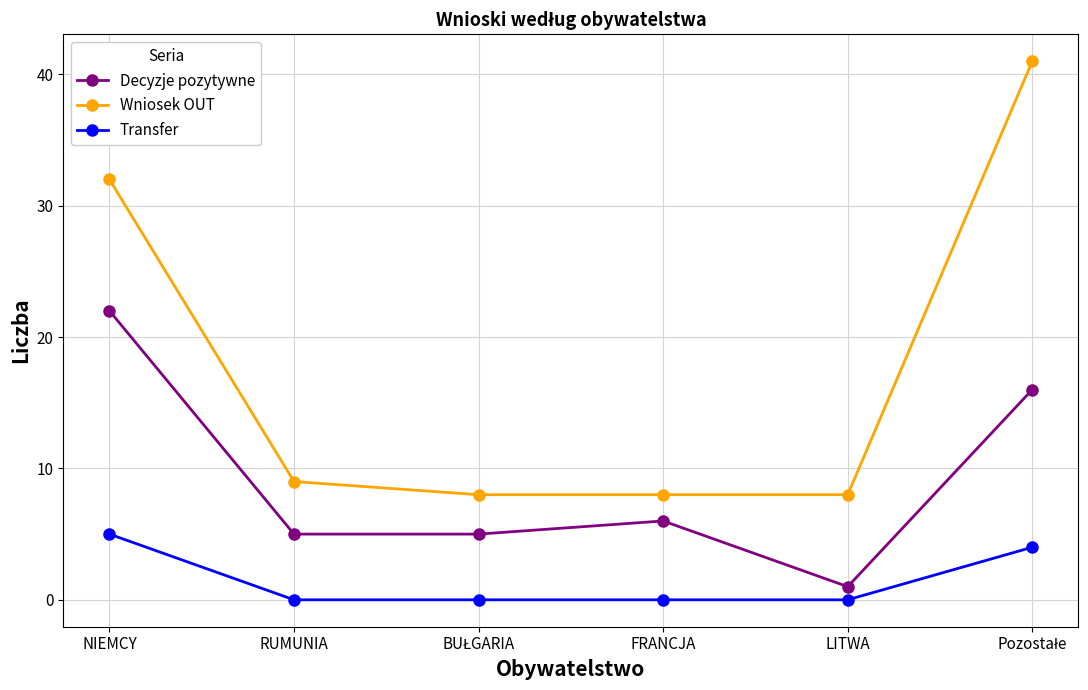

Which series has the widest spread of values?

Wniosek OUT